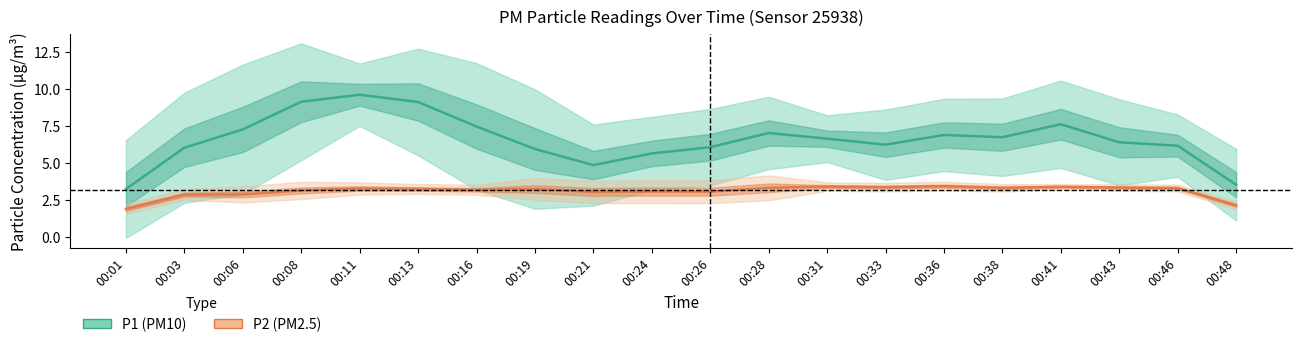

True or false: P1 and P2 cross at least once.

False